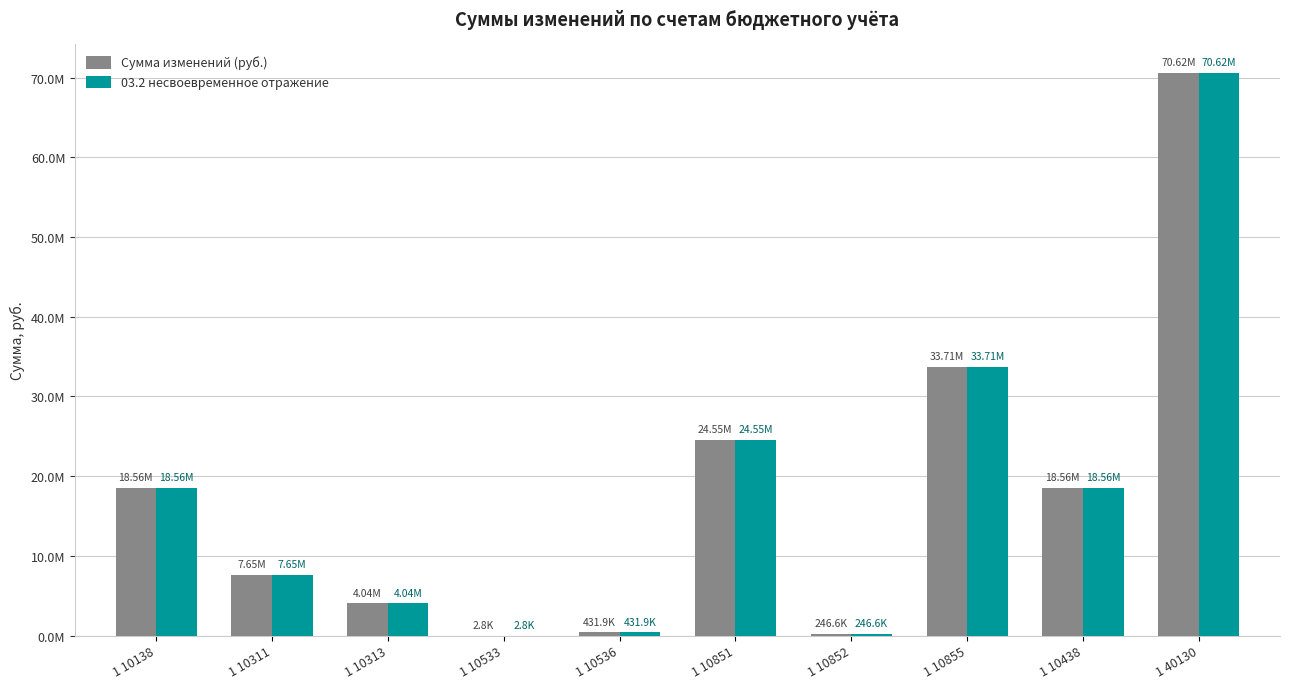

What are all the series names shown in the legend?

Сумма изменений (руб.), 03.2 несвоевременное отражение